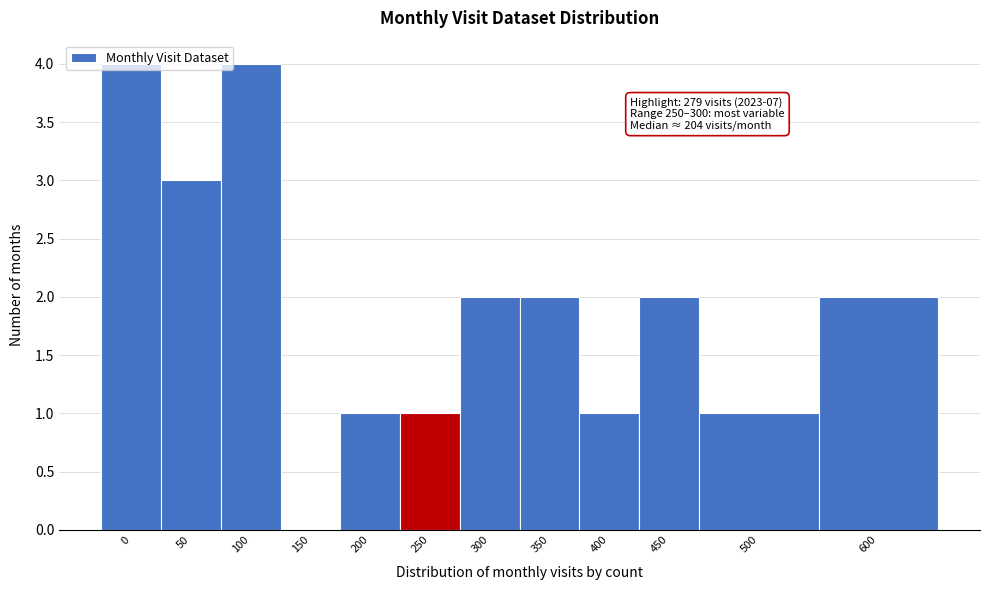

What is the maximum value shown in the chart?

4